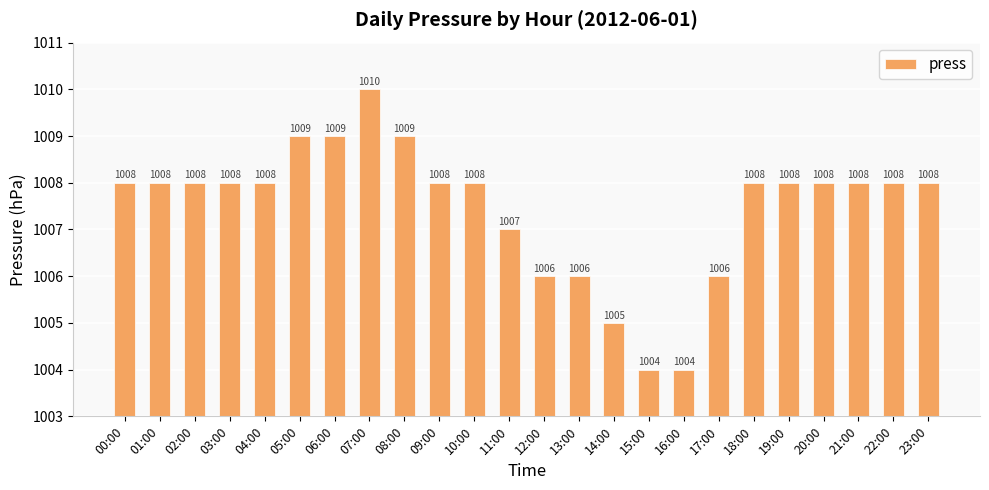

Read the value at 06:00.

1009